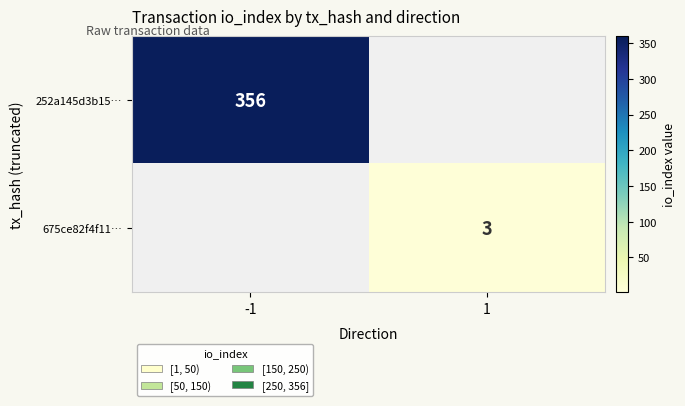

The value of 252a145d3b15… at -1 is 356. True or false?

True